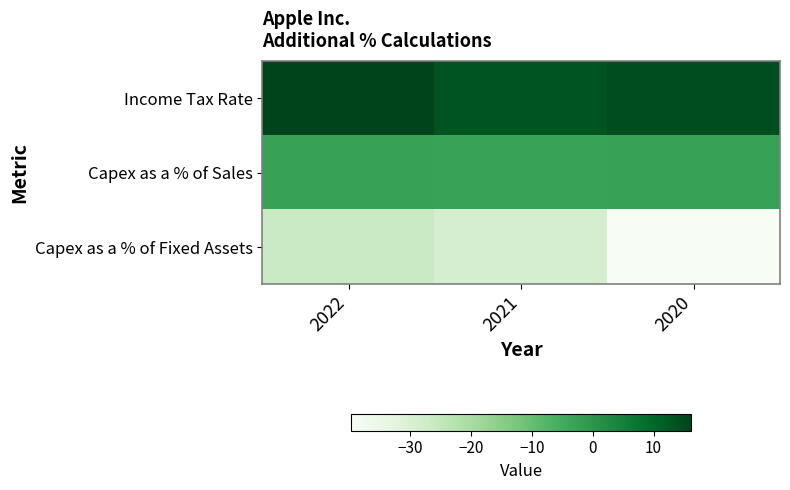

At how many categories does at least one series exceed 9?

3